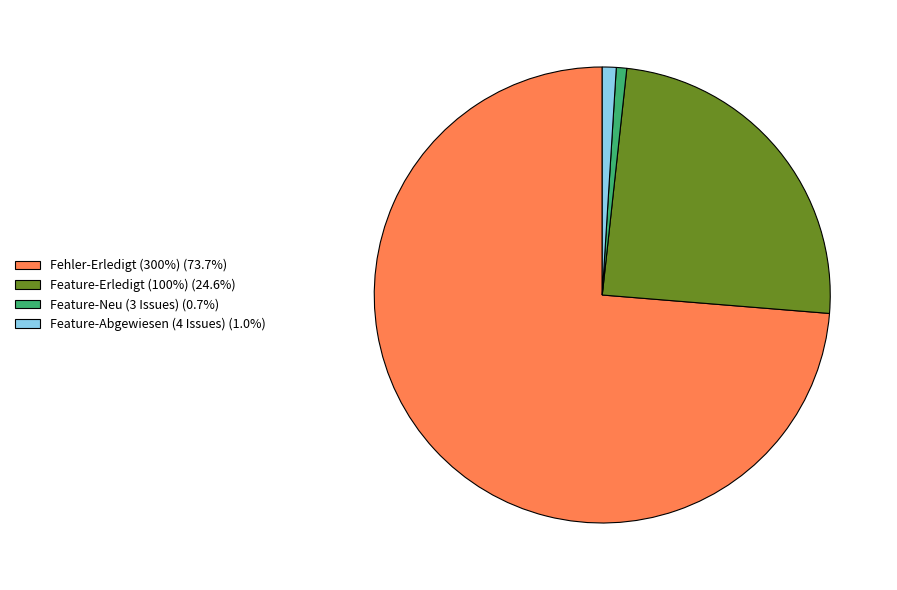

How many slices are in this pie chart?

4